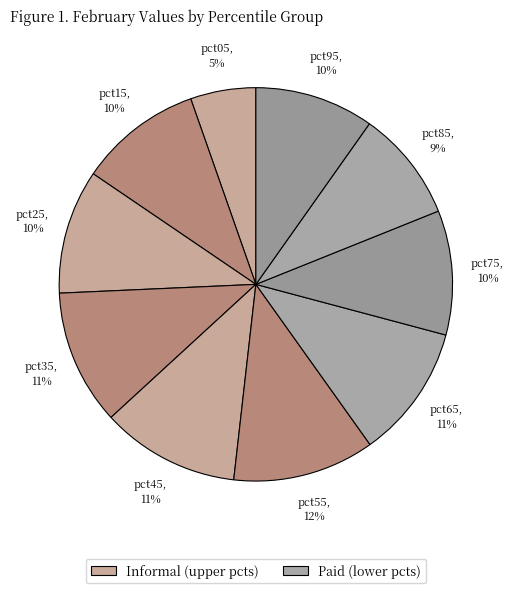

How many segments does this pie chart have?

10